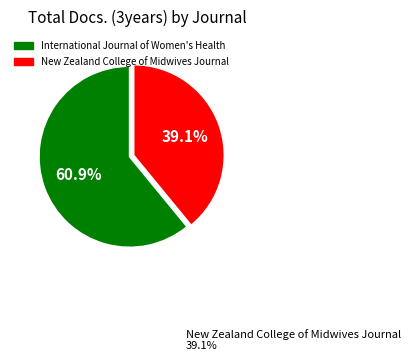

Which slice is the largest?

International Journal of Women's Health